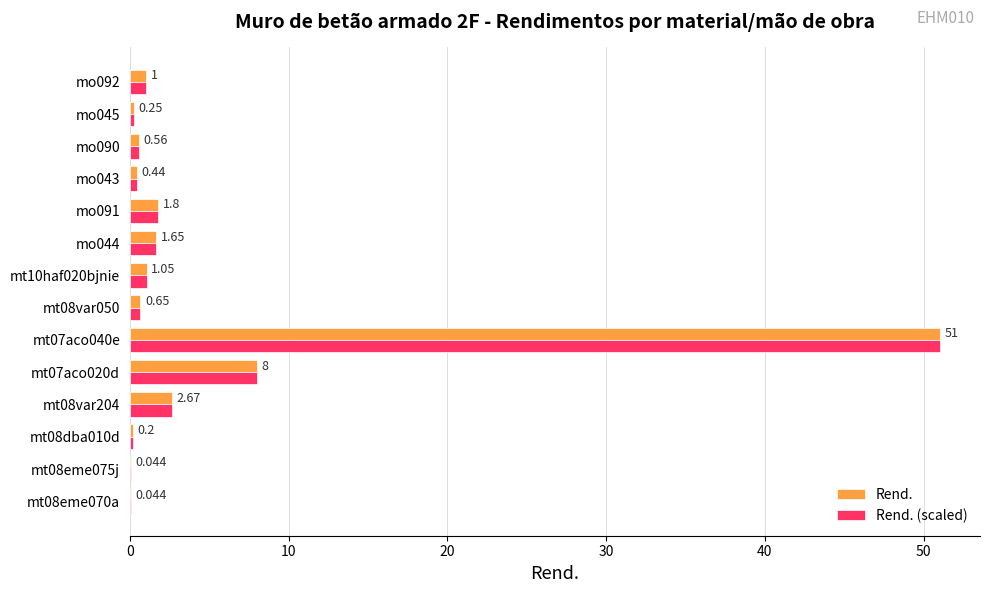

Reading left to right, list all the values displayed in this chart.

Rend.: 0.0	0.0	0.2	2.7	8.0	51.0	0.7	1.1	1.6	1.8	0.4	0.6	0.2	1.0
Rend. (scaled): 0.0	0.0	0.2	2.7	8.0	51.0	0.7	1.1	1.6	1.8	0.4	0.6	0.2	1.0